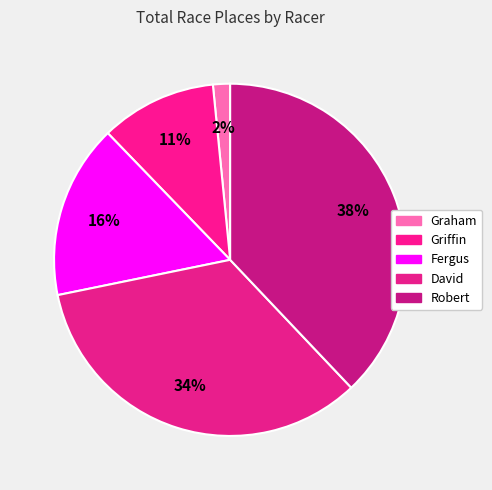

Is Griffin the majority of the pie?

No